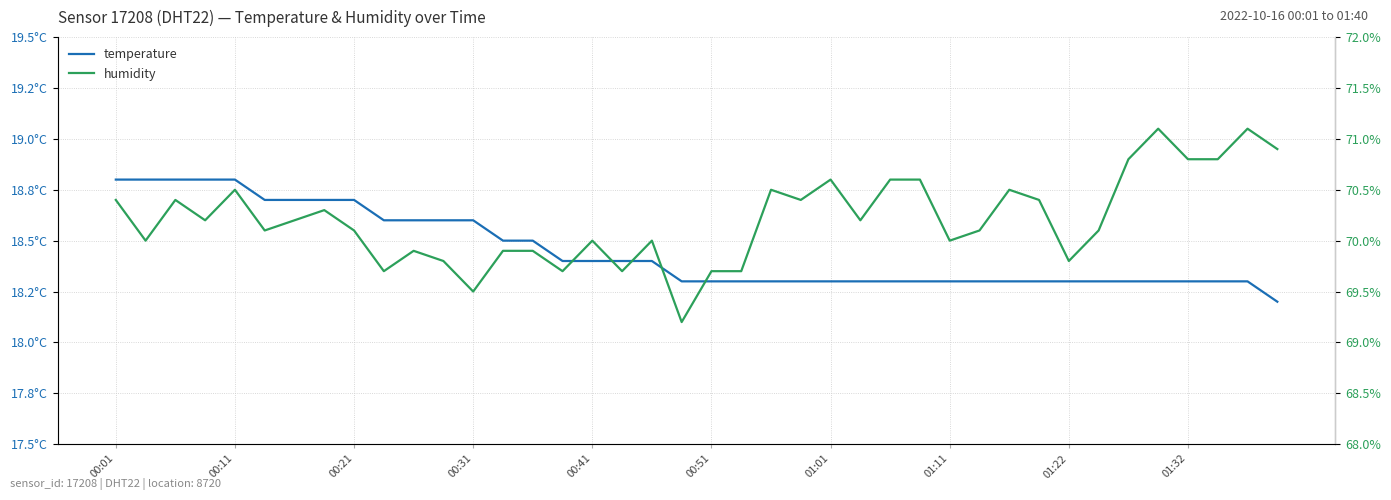

At which label does humidity first exceed 70?

00:01